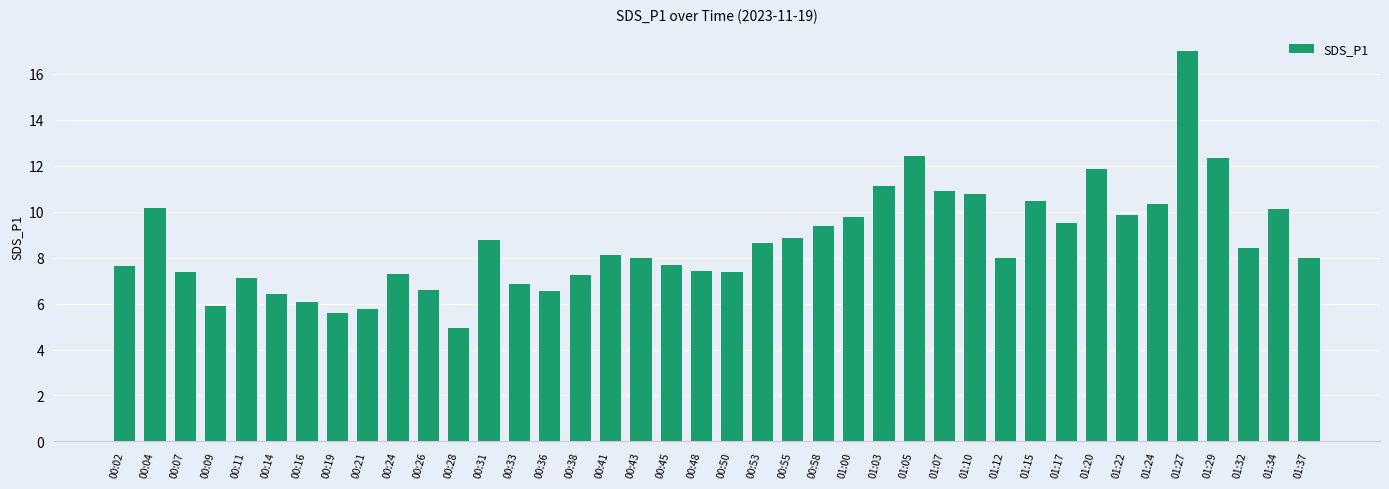

Approximately how many times larger is the value at 00:14 compared to 00:53?

0.7